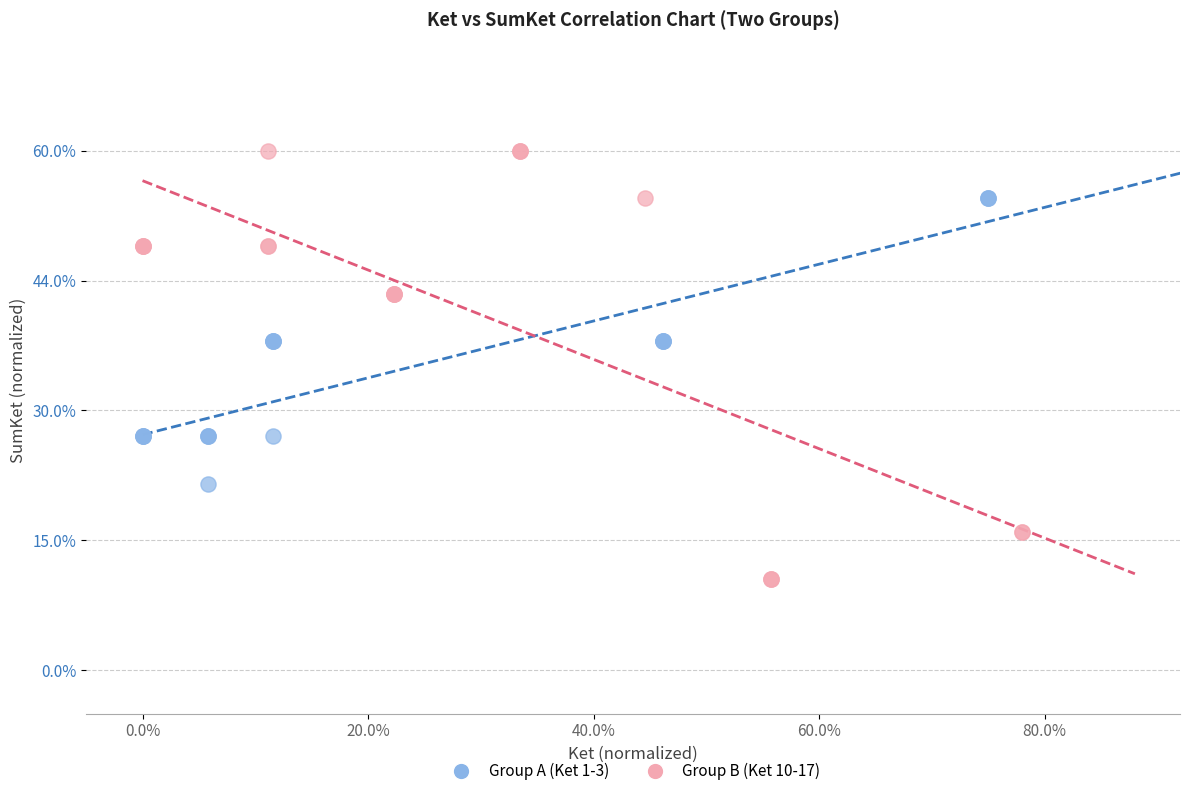

Which series contains the highest Y value?

Group B (Ket 10-17)